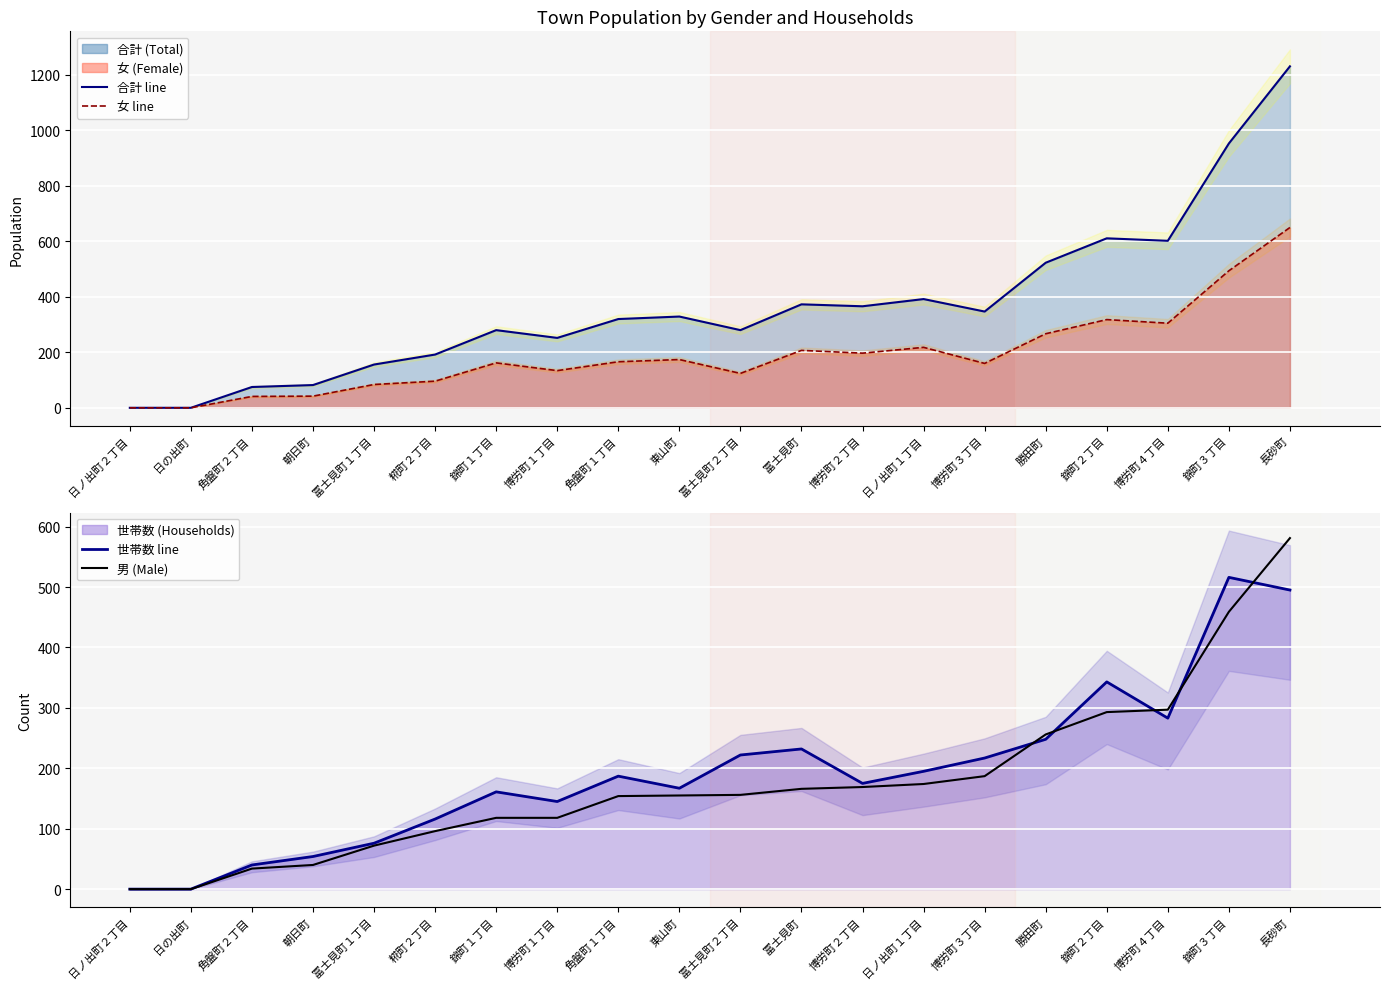

Count the number of categories in the chart.

20